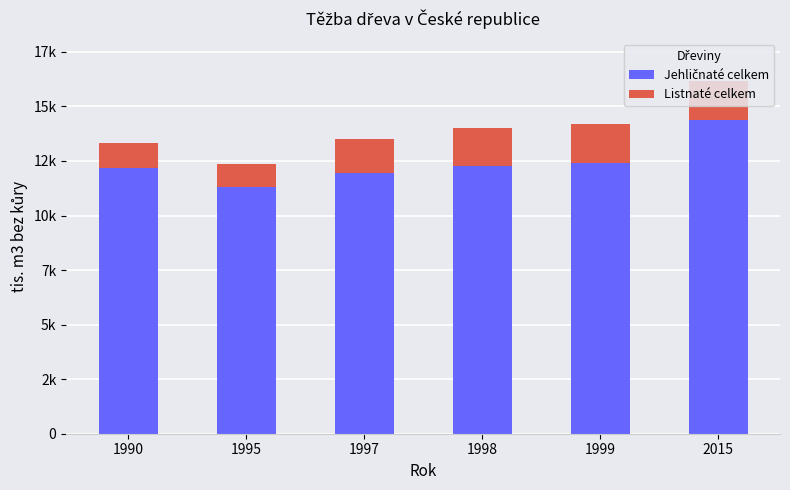

At 1999, list the series in order from smallest to largest.

Listnaté celkem, Jehličnaté celkem